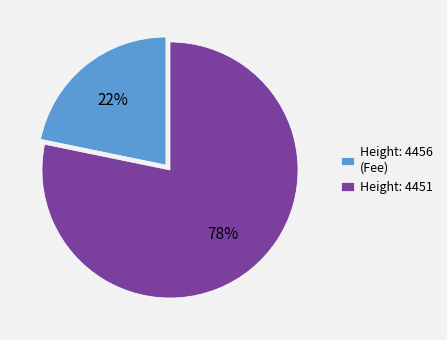

What is the majority slice?

Height: 4451